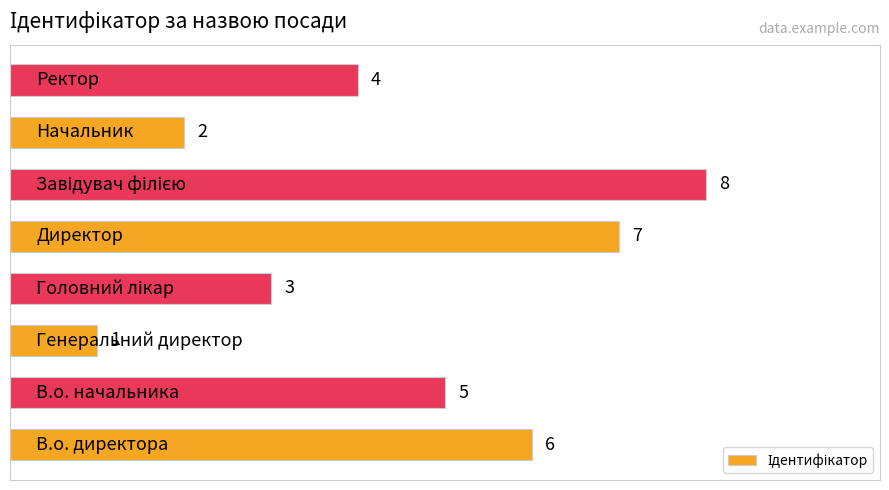

What is the sum of all values?

36